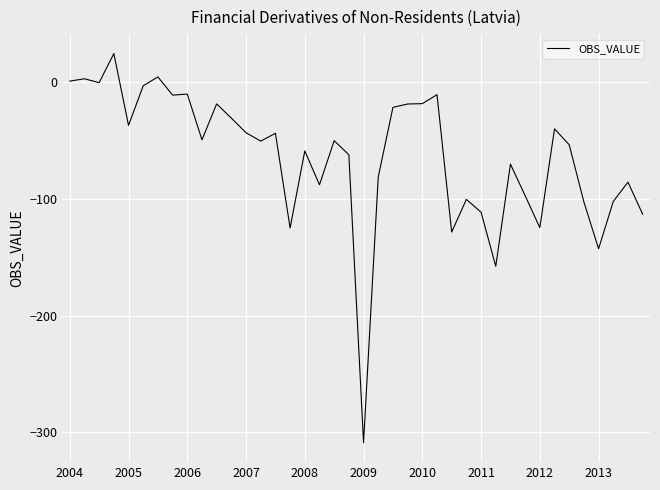

What is the smallest value displayed?

-308.9